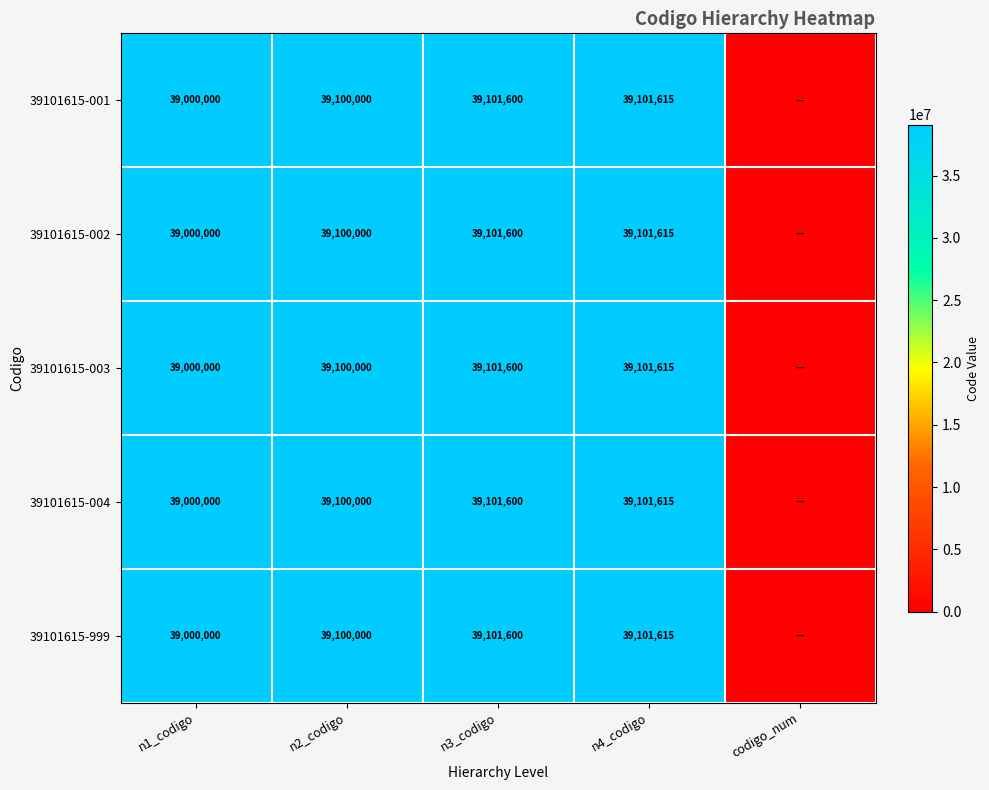

What is the sum of the 39101615-003 values at n1_codigo and n2_codigo?

78100000